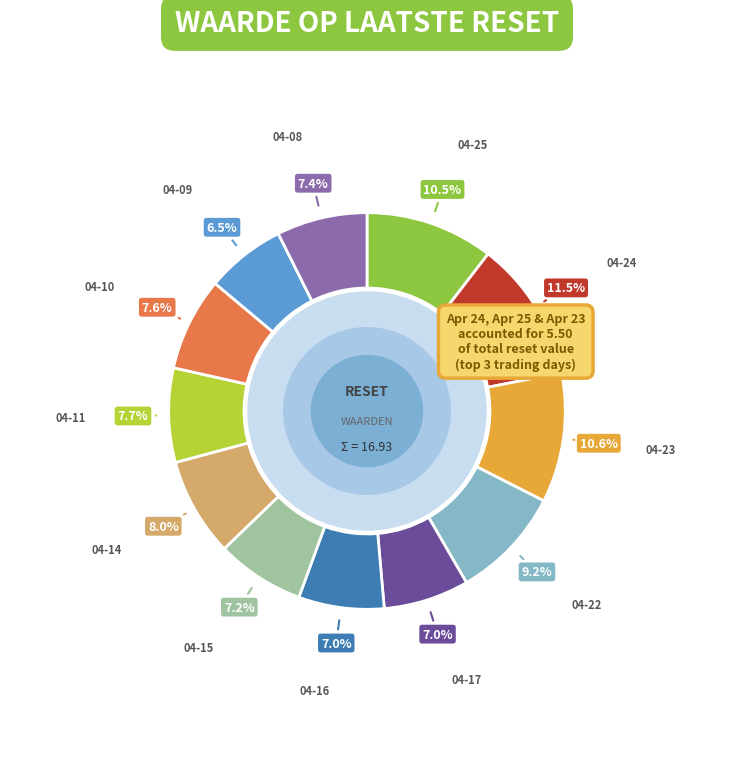

Does any single category account for the majority?

No